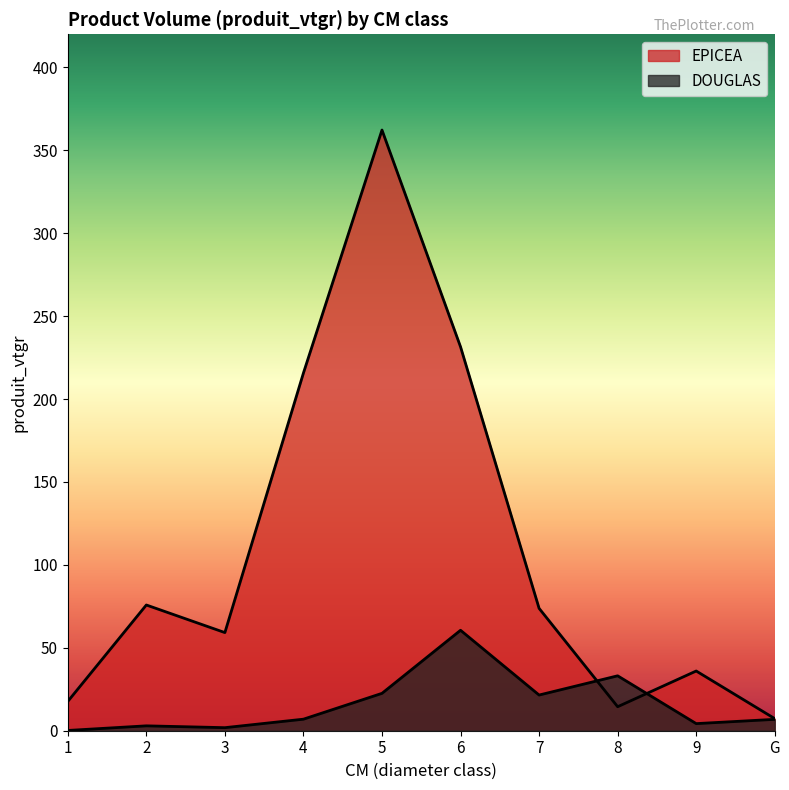

What is the value of the EPICEA point at the 3rd from the left?

59.2